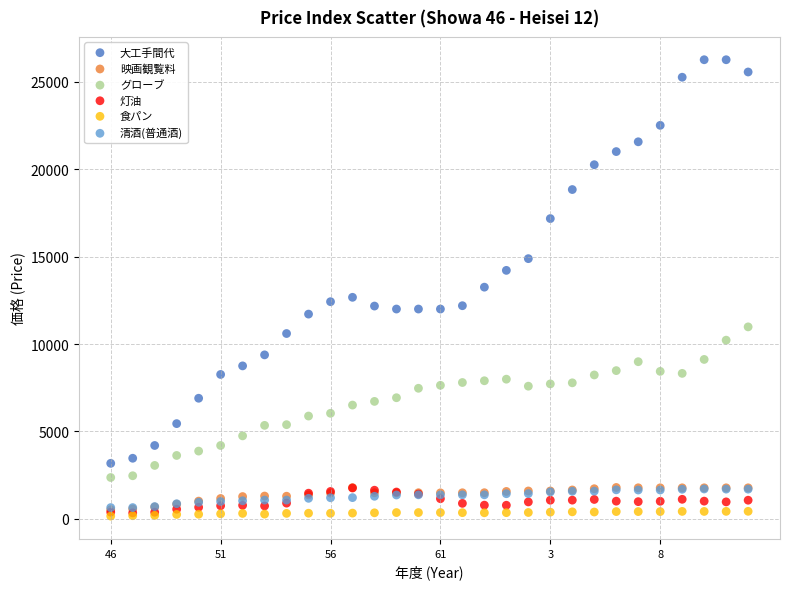

What are all the series names shown in the legend?

大工手間代, 映画観覧料, グローブ, 灯油, 食パン, 清酒(普通酒)